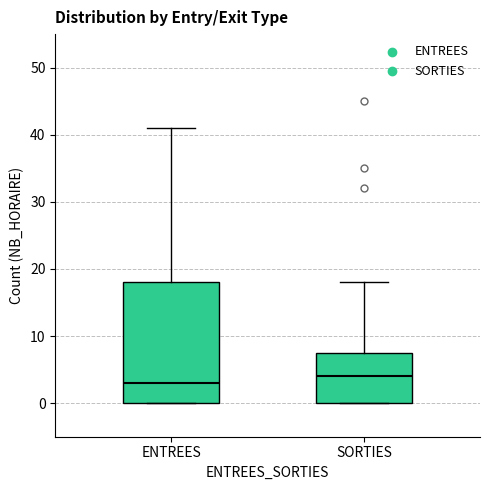

Which box has the highest median line?

SORTIES